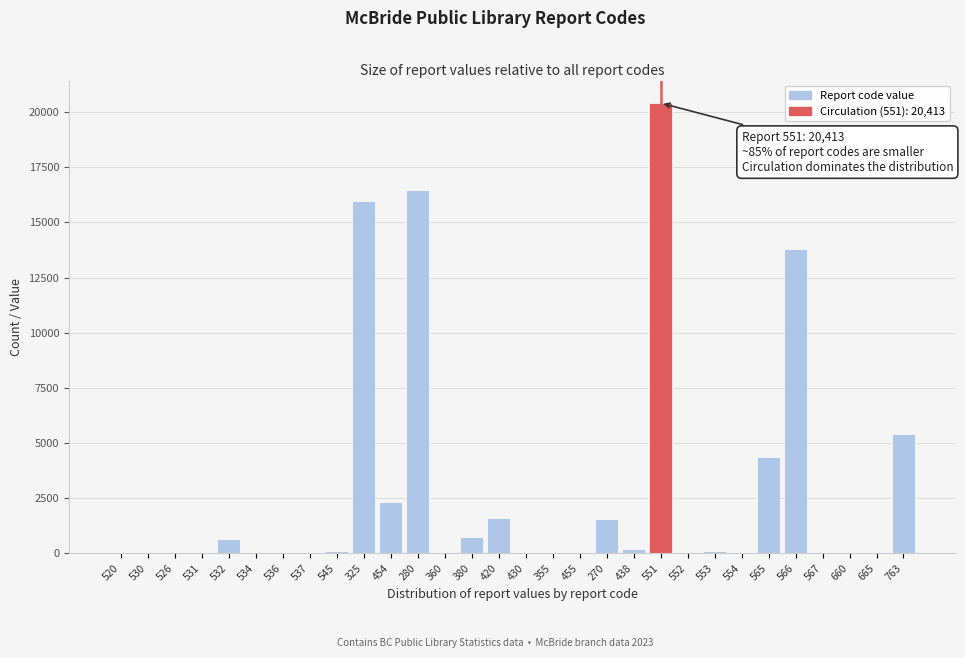

Which category has the highest value across all series?

551